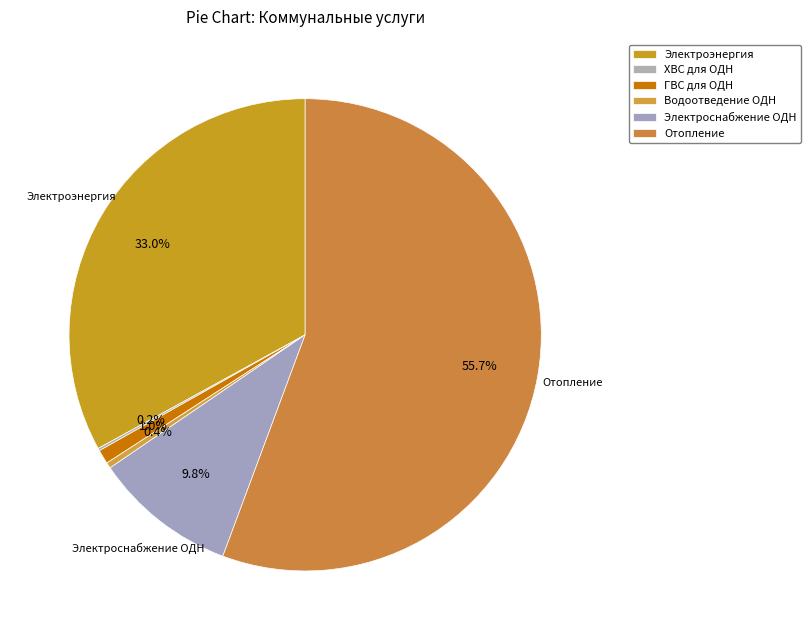

Which category has the biggest portion of the pie?

Отопление